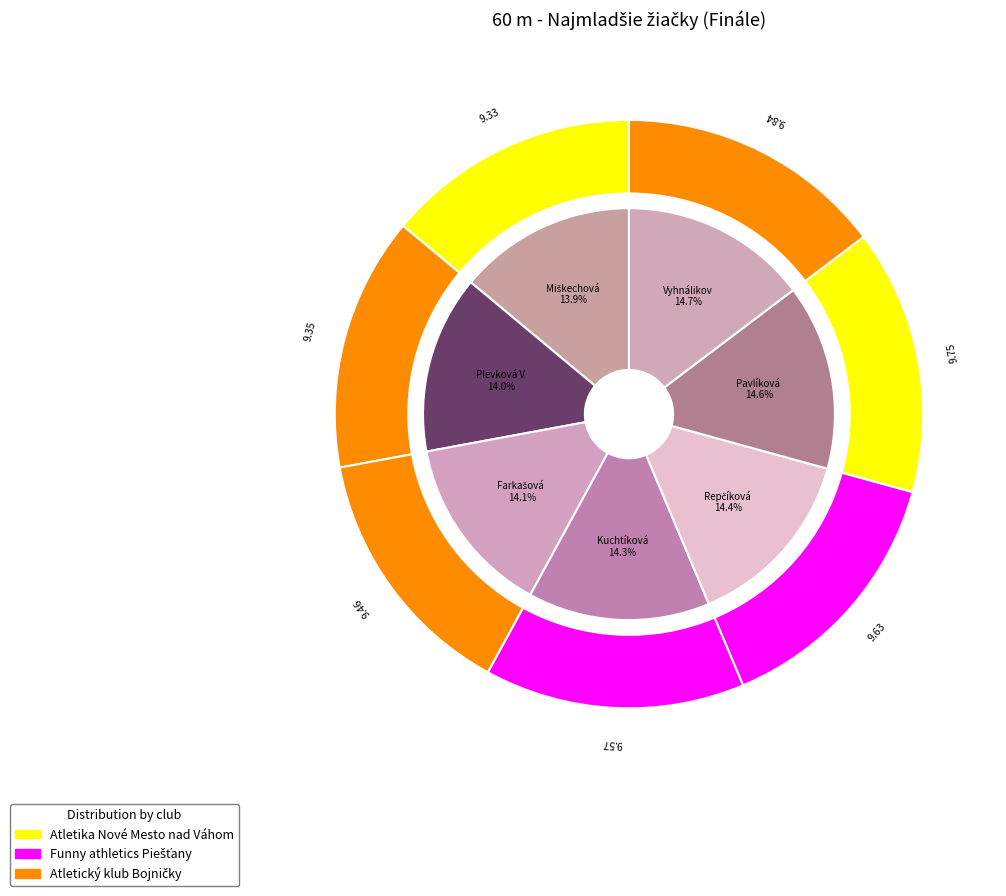

Does any single category account for the majority?

No